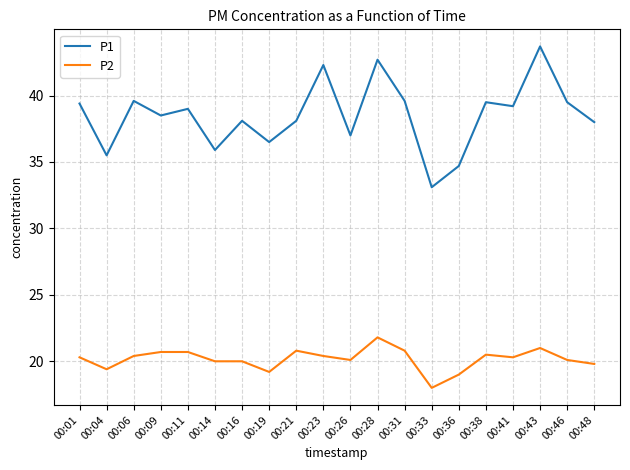

True or false: P1 and P2 cross at least once.

False